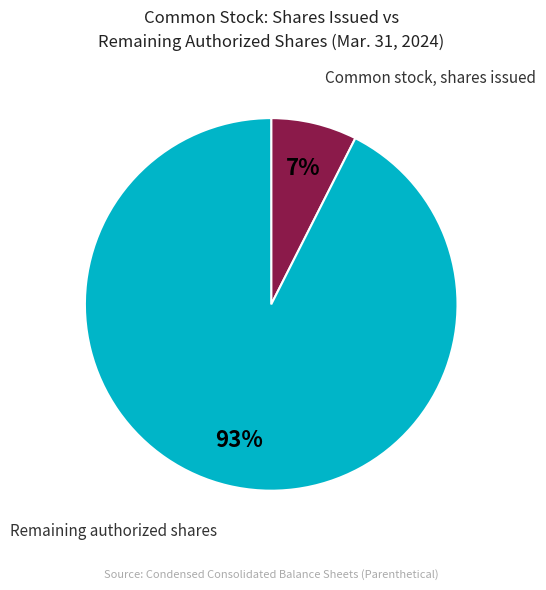

To the nearest percent, what percentage of the pie is Common stock, shares issued?

7%